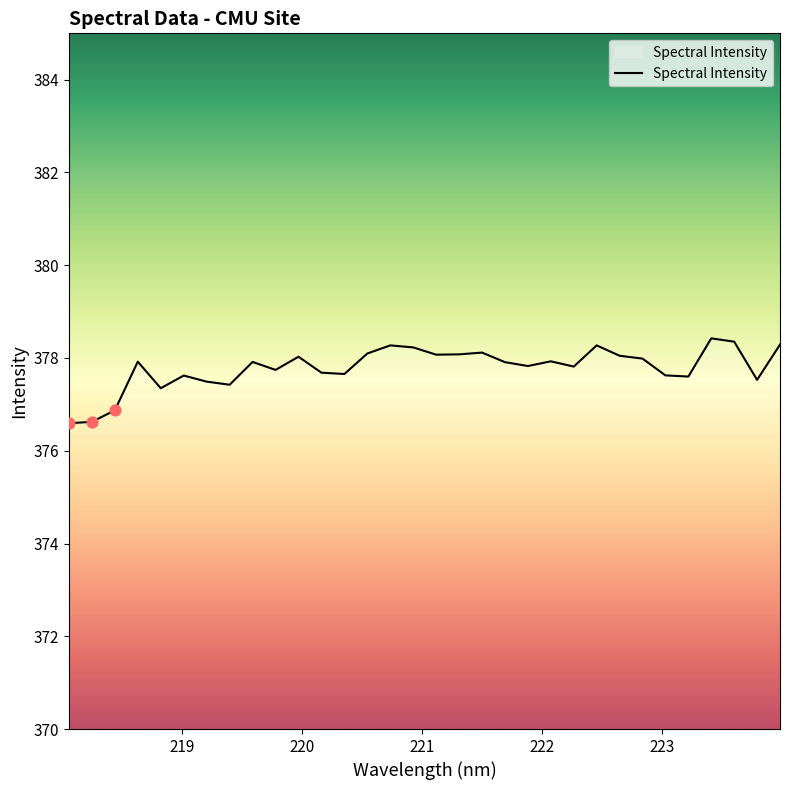

What is the difference between the maximum and minimum values?

1.8